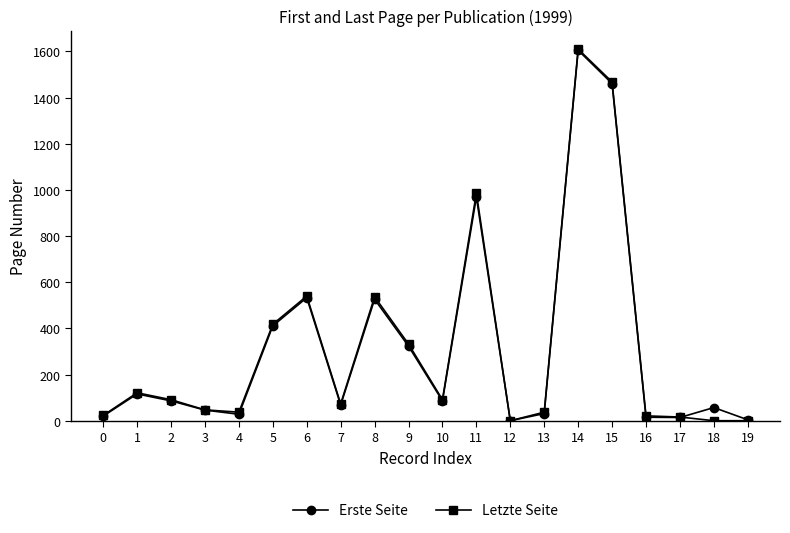

In Erste Seite, how many points are higher than both neighbors (excluding endpoints)?

6